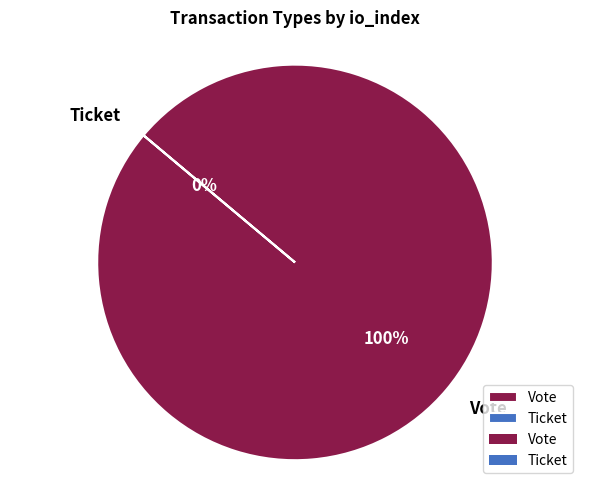

To the nearest percent, what portion does Vote represent?

100%